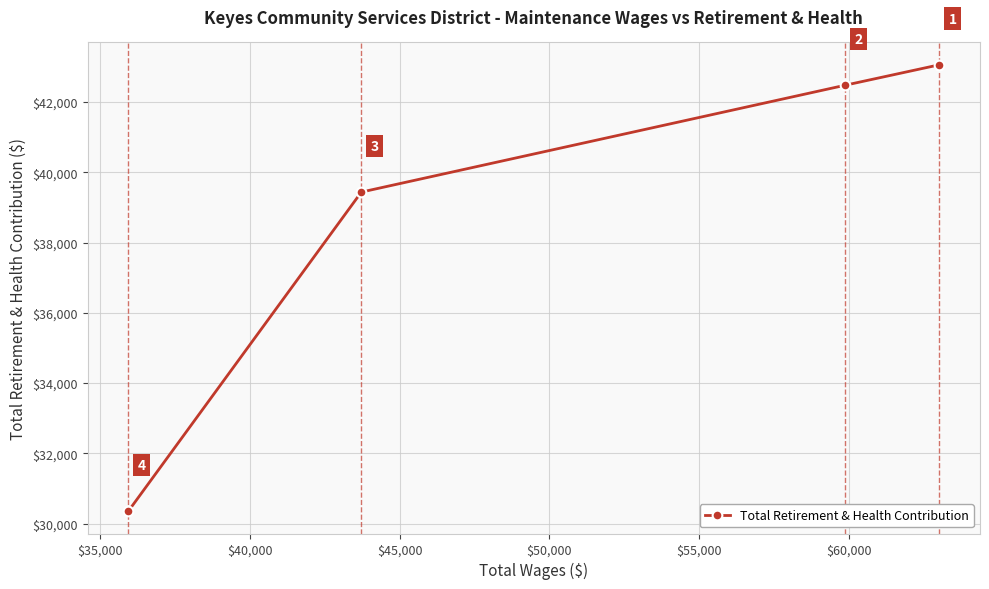

What is the minimum value shown in the chart?

30354